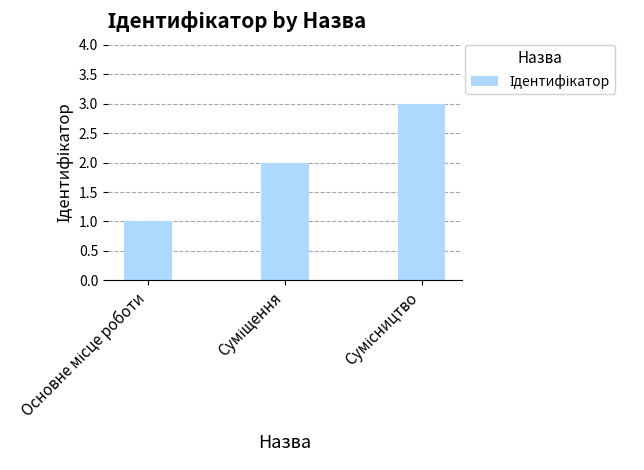

What is the sum of all values?

6